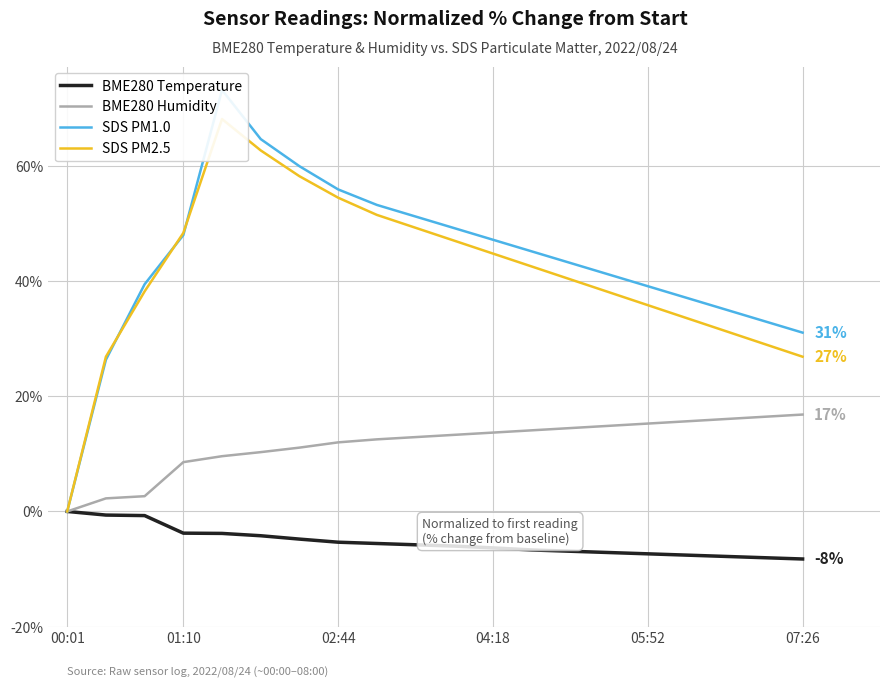

The BME280 Humidity series shows 26.3 at 07:26. True or false?

False